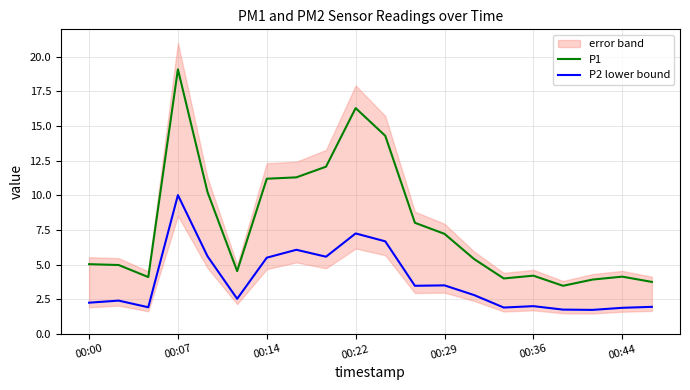

Which category has the highest value in the P2 lower bound series?

00:07